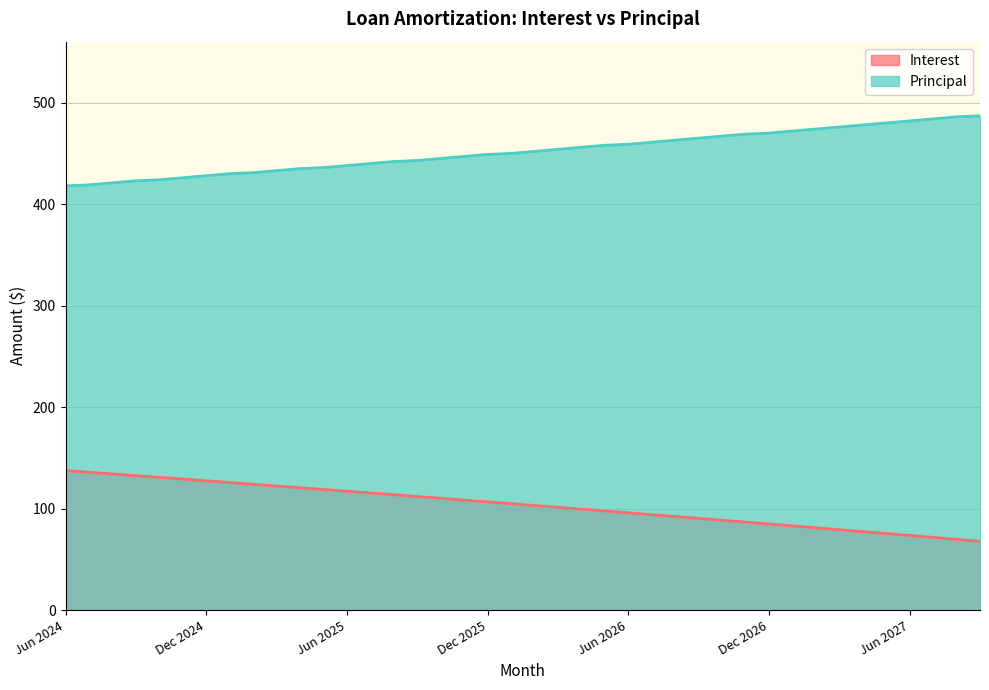

True or false: Principal has more than 1 interior local peaks.

False